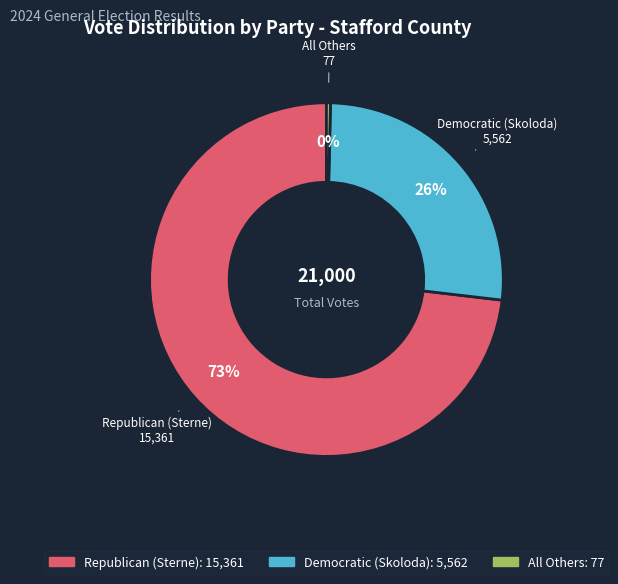

Rank the categories by value from lowest to highest.

All Others, Democratic (Skoloda), Republican (Sterne)